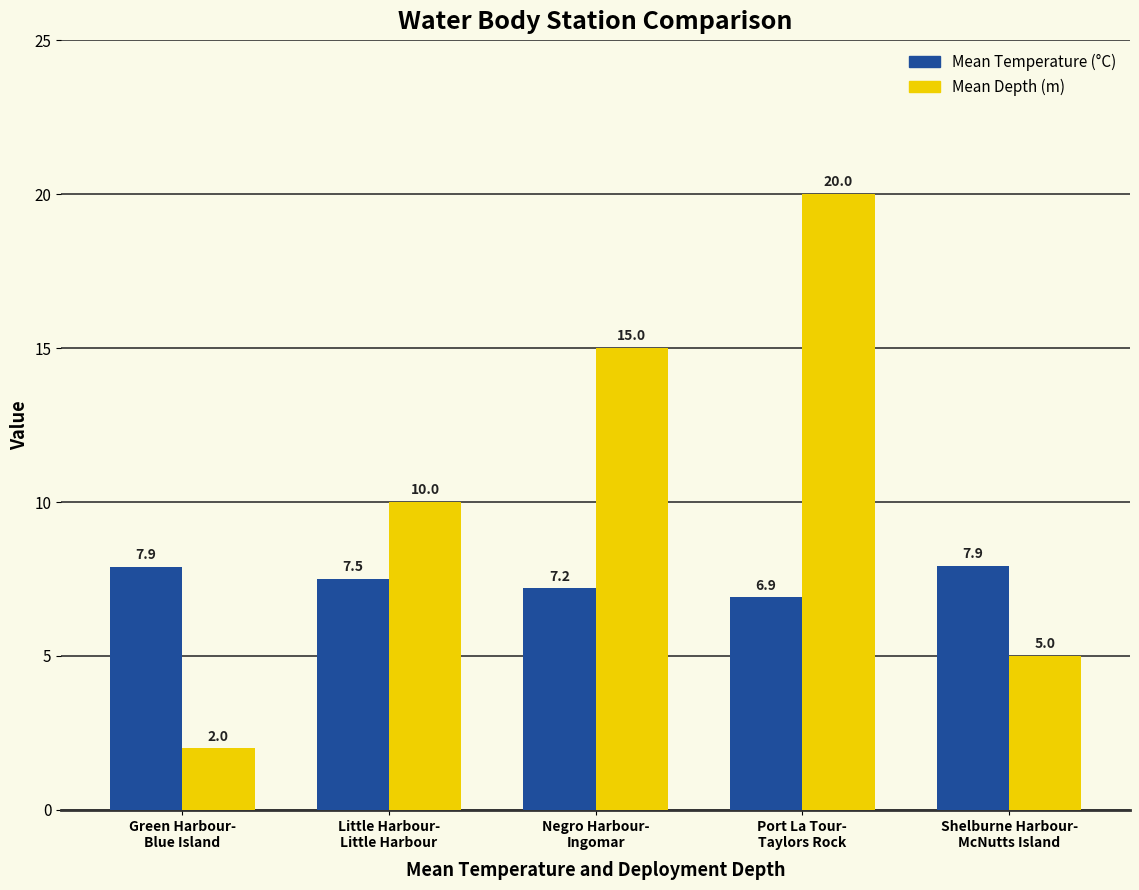

Reading right to left, extract all data points from this chart.

Mean Temperature (°C): 7.9	6.9	7.2	7.5	7.9
Mean Depth (m): 5.0	20.0	15.0	10.0	2.0